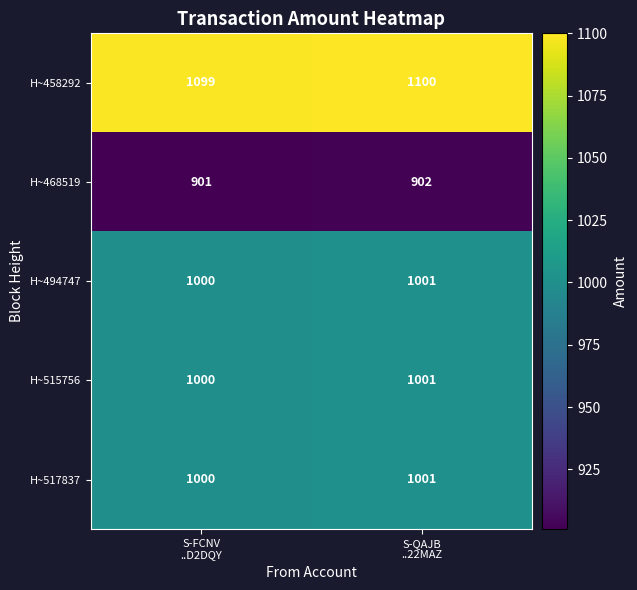

What is the maximum value shown in the chart?

1100